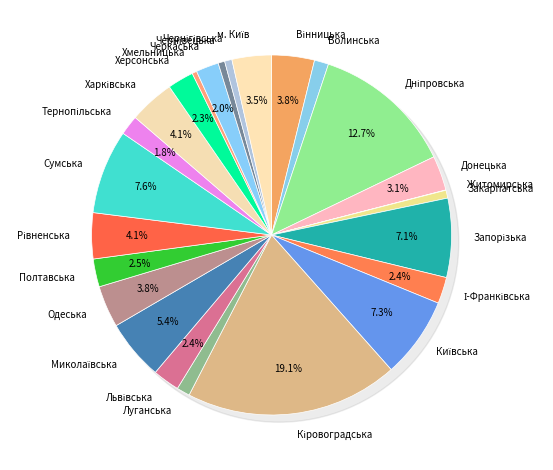

Combined, do м. Київ and Одеська account for over 50%?

No